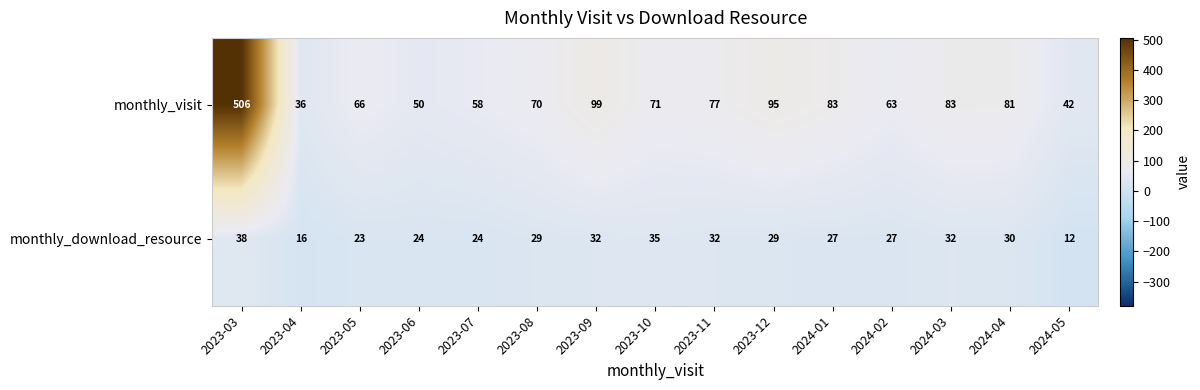

What is the smallest value displayed?

12